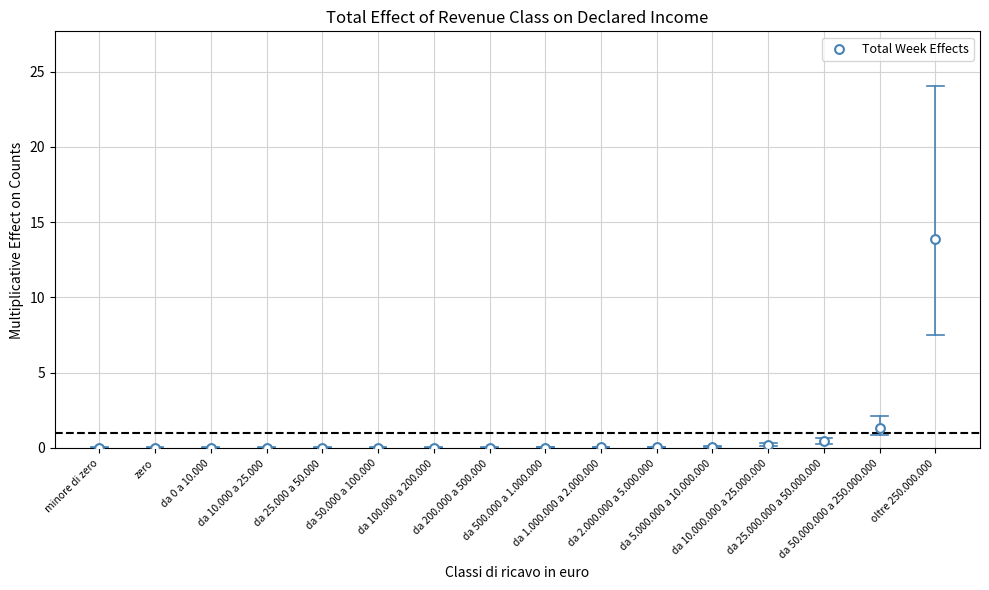

What is the range of Y values (max minus min)?

13.9